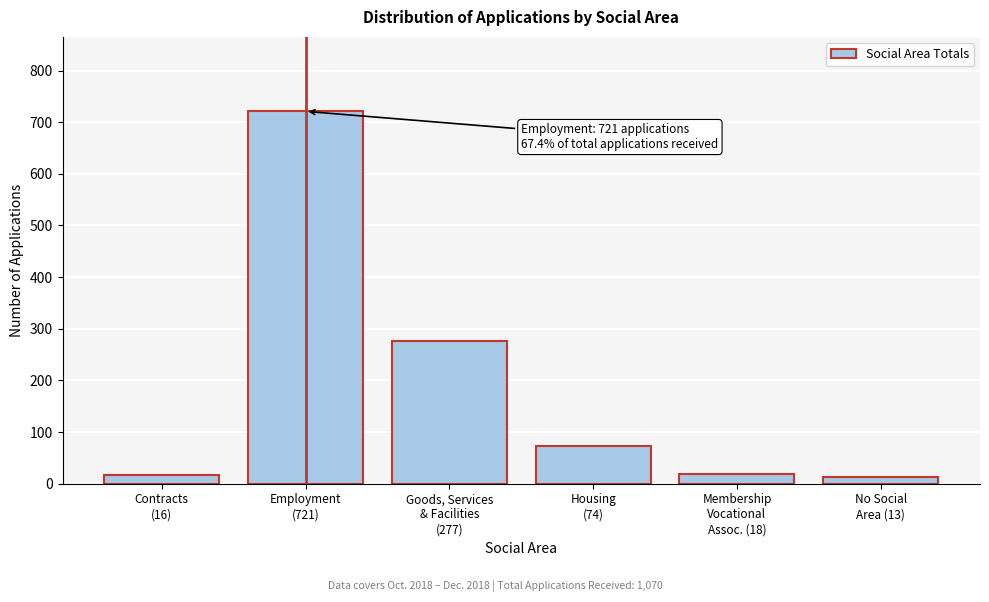

What is the difference between the second highest and minimum values?

264